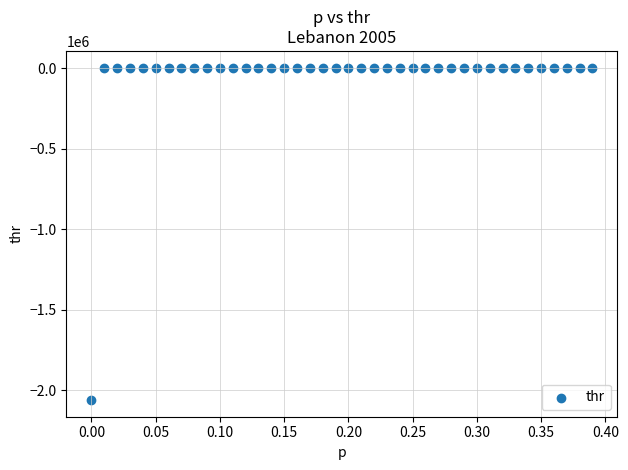

What is the range of X values (max minus min)?

0.4